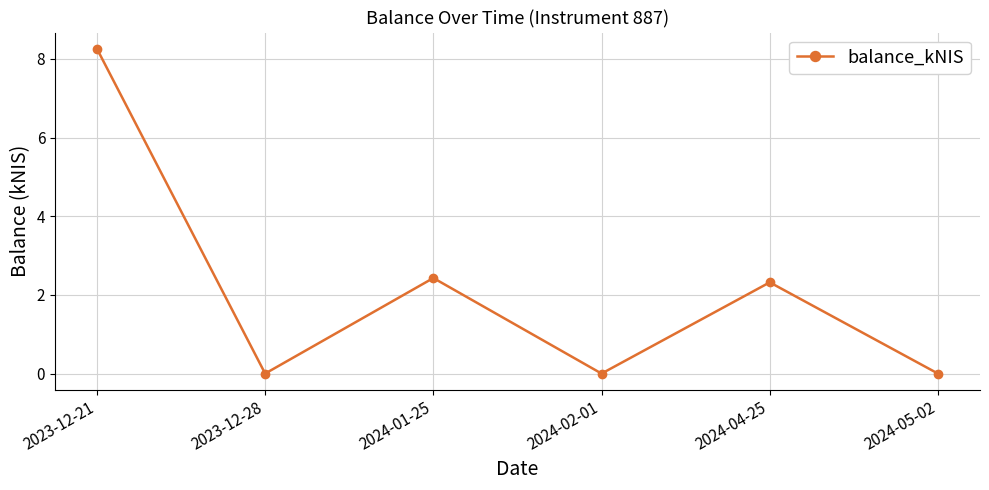

How many values exceed 2?

3